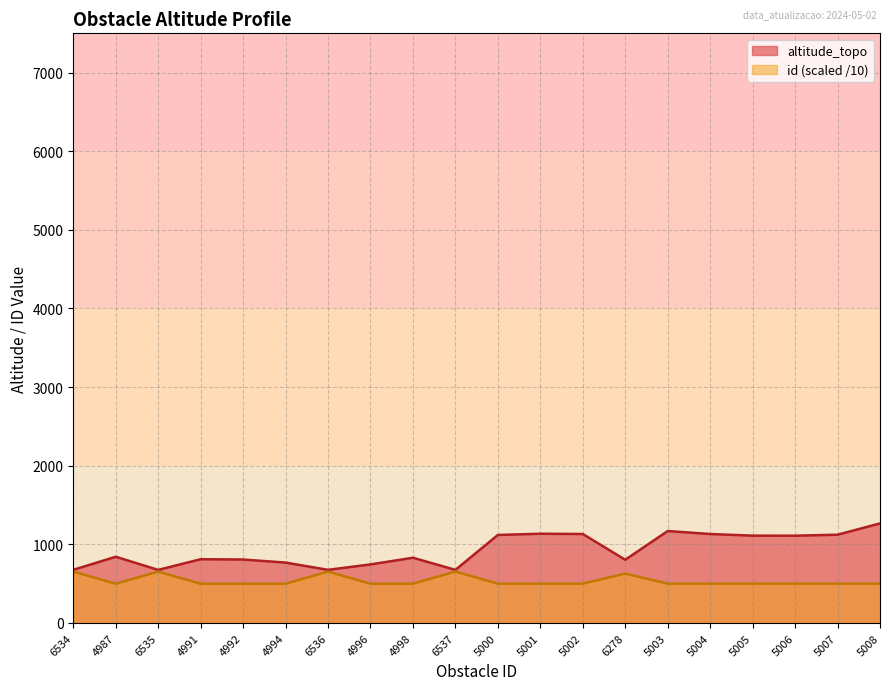

What are all the series names shown in the legend?

altitude_topo, id (scaled /10)